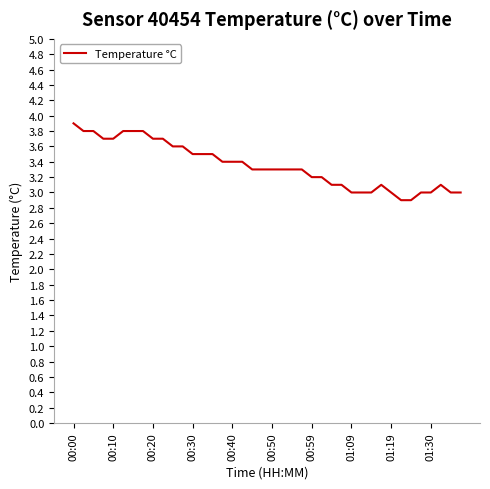

How many lines are shown in the chart?

1